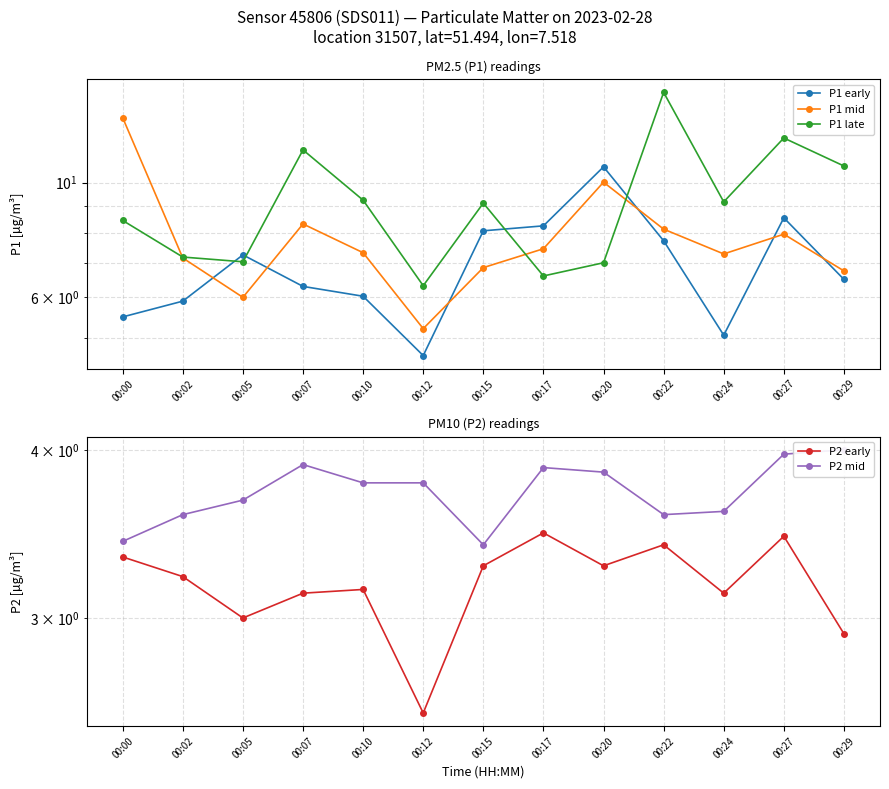

Where do P1 late and P1 mid first cross each other?

00:00 and 00:02